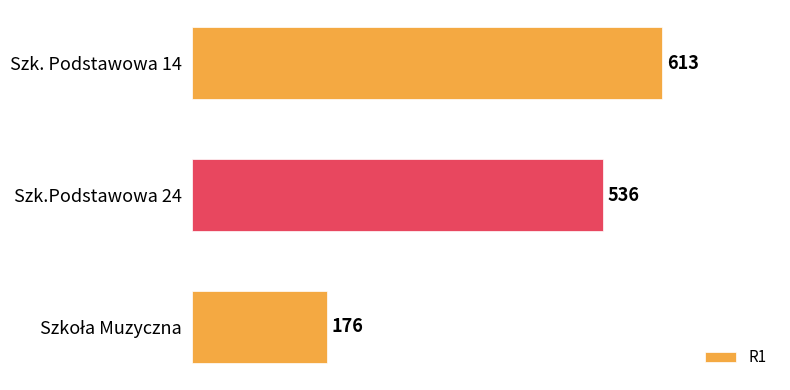

Is it true that the value at Szk.Podstawowa 24 is 536?

True